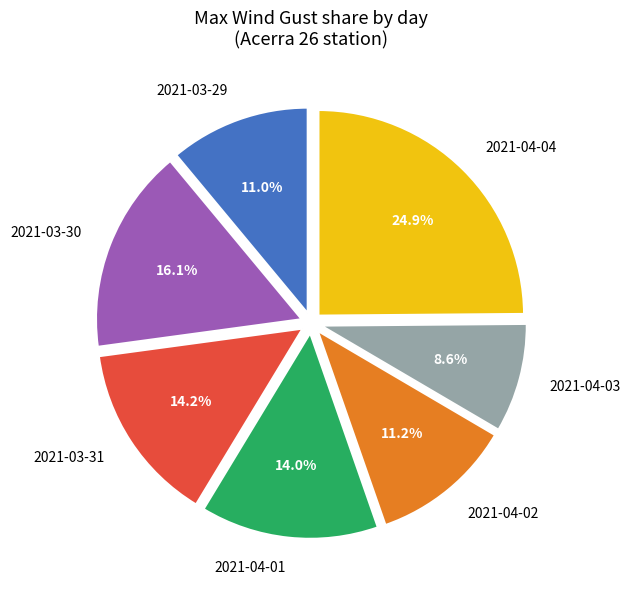

What portion of the pie excludes 2021-03-30?

83.9%